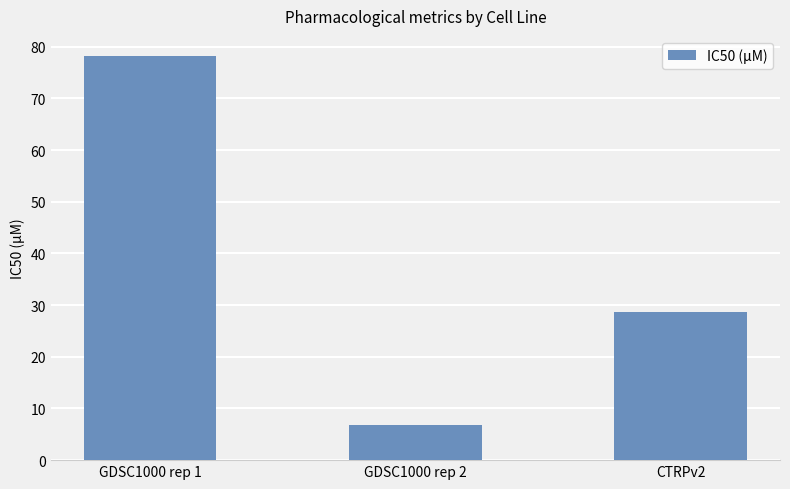

What is the average value?

37.9